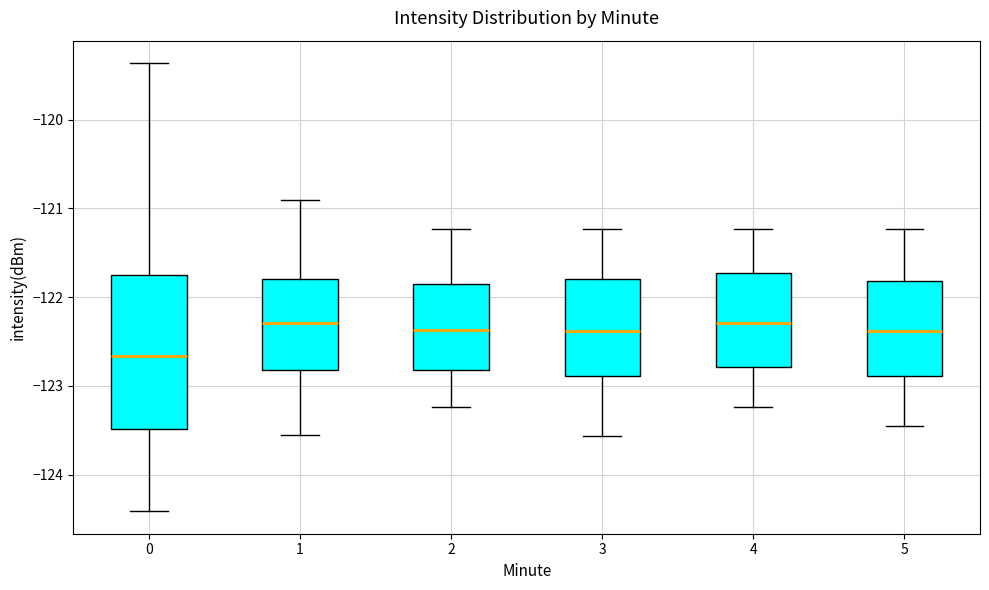

Comparing the boxes themselves (not the whiskers), which one is the tallest?

0